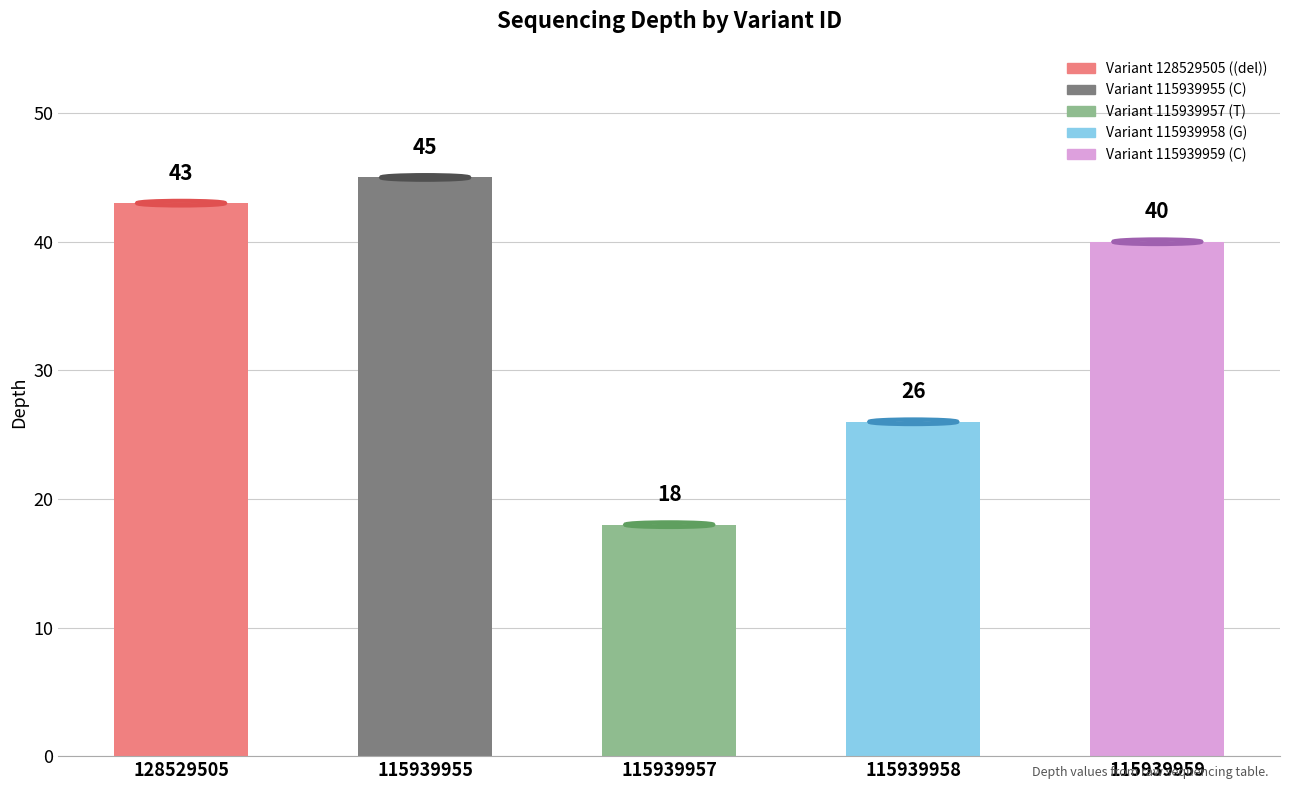

The value at 115939959 is 40. True or false?

True